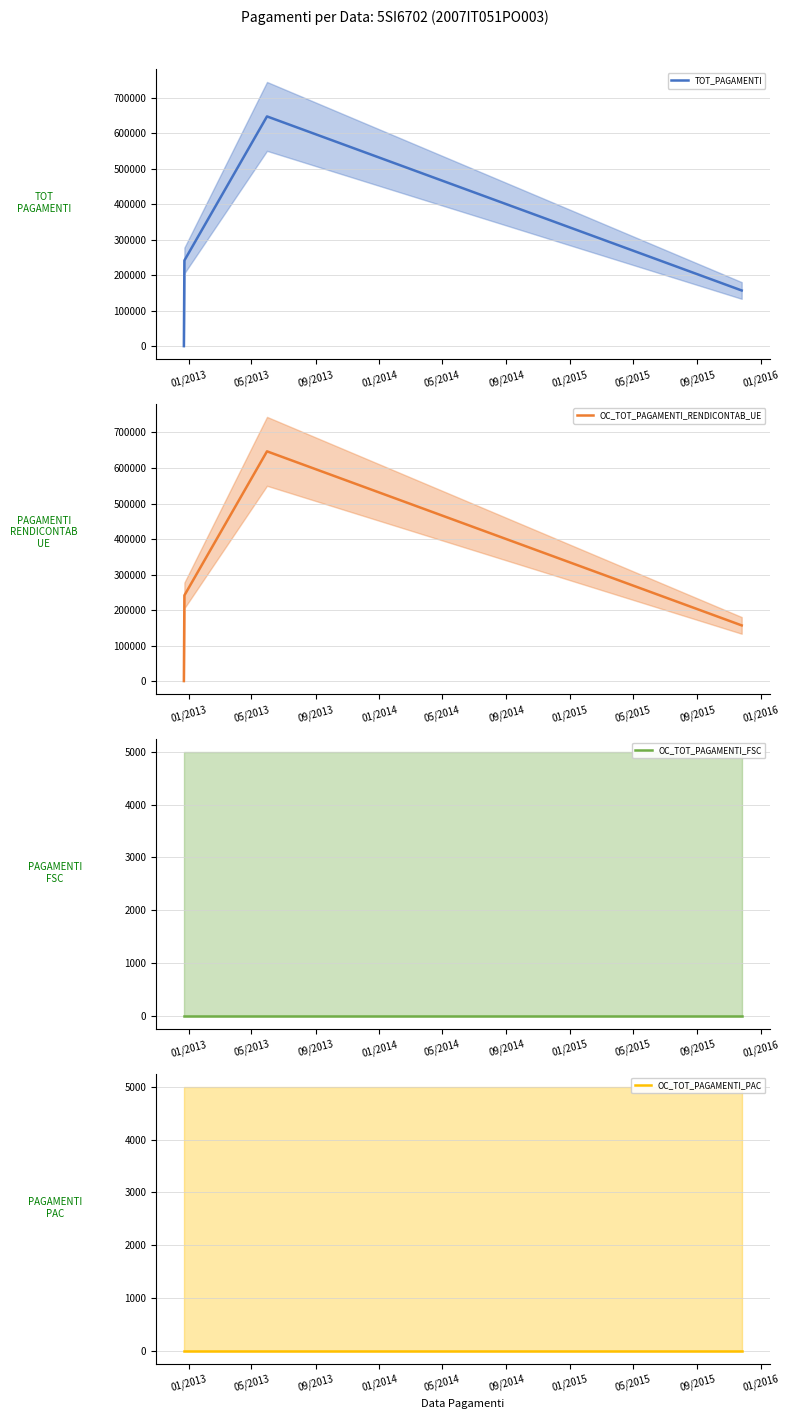

True or false: TOT_PAGAMENTI has more than 2 points higher than both neighbors.

False